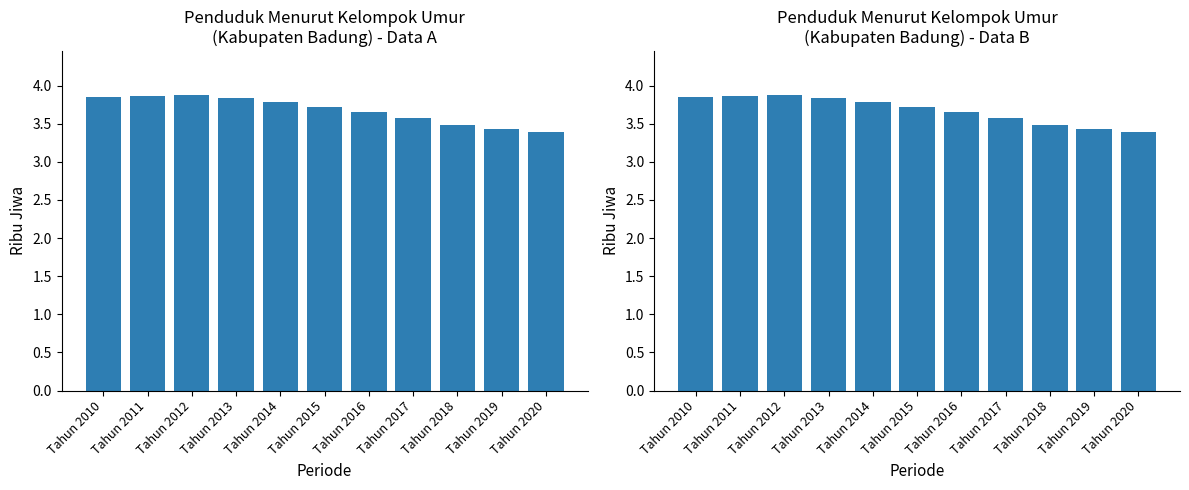

Reading left to right, extract all data points from this chart.

Tahun 2010=3.9	Tahun 2011=3.9	Tahun 2012=3.9	Tahun 2013=3.8	Tahun 2014=3.8	Tahun 2015=3.7	Tahun 2016=3.6	Tahun 2017=3.6	Tahun 2018=3.5	Tahun 2019=3.4	Tahun 2020=3.4